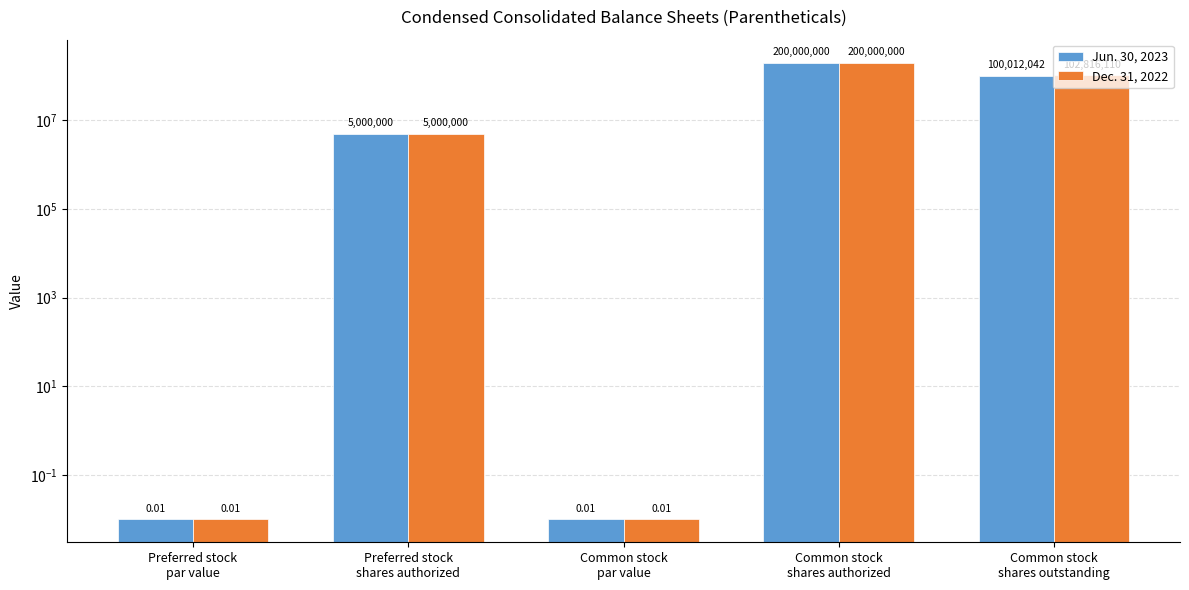

What is the greatest value displayed?

200000000.0